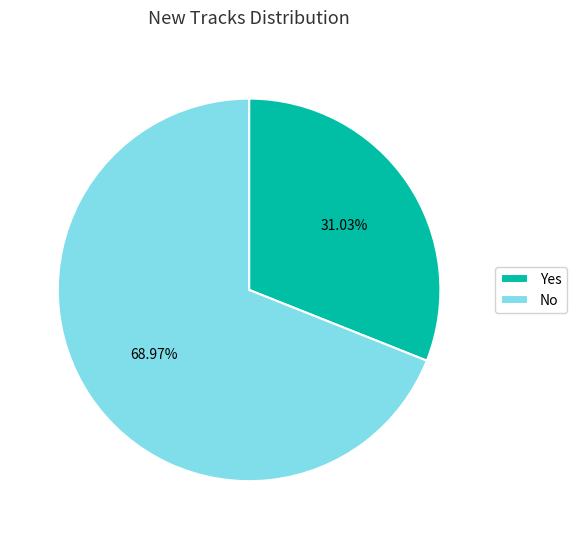

Does any single category account for the majority?

Yes